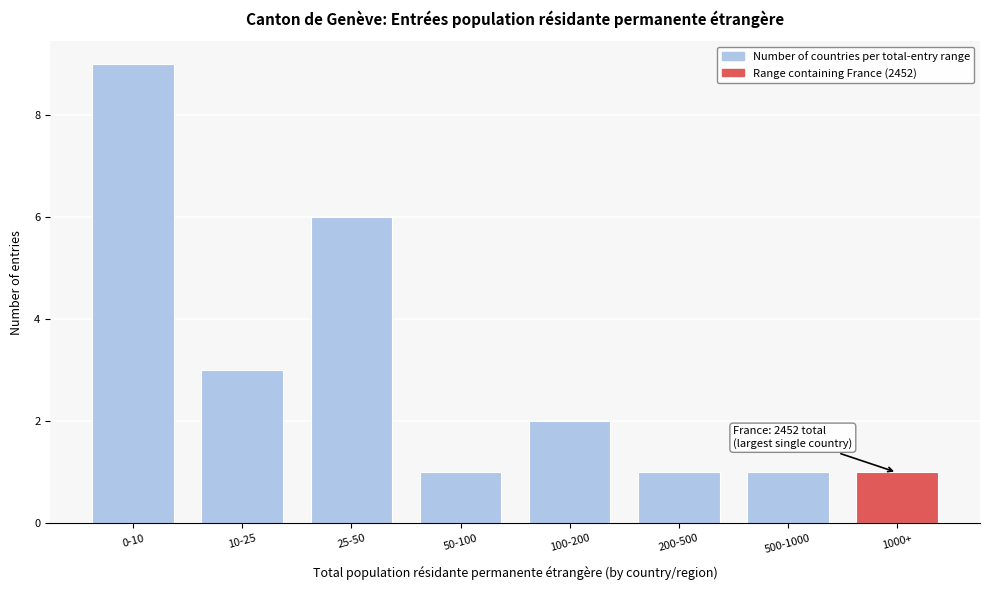

Reading right to left, list all the values displayed in this chart.

1	1	1	2	1	6	3	9